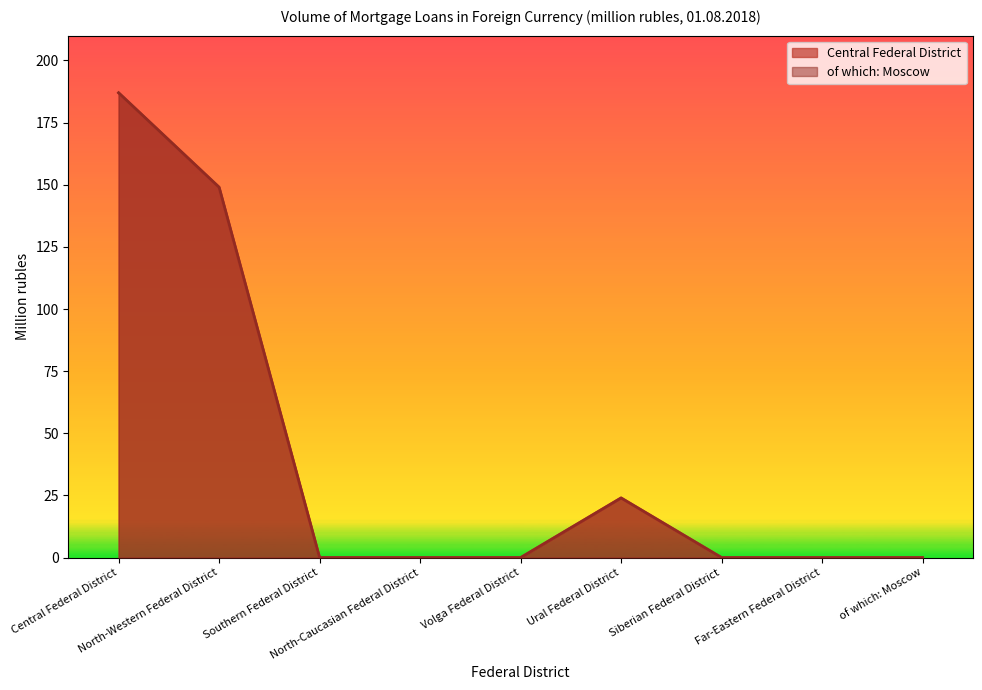

Rank the series at Siberian Federal District from highest to lowest value.

Central Federal District, of which: Moscow